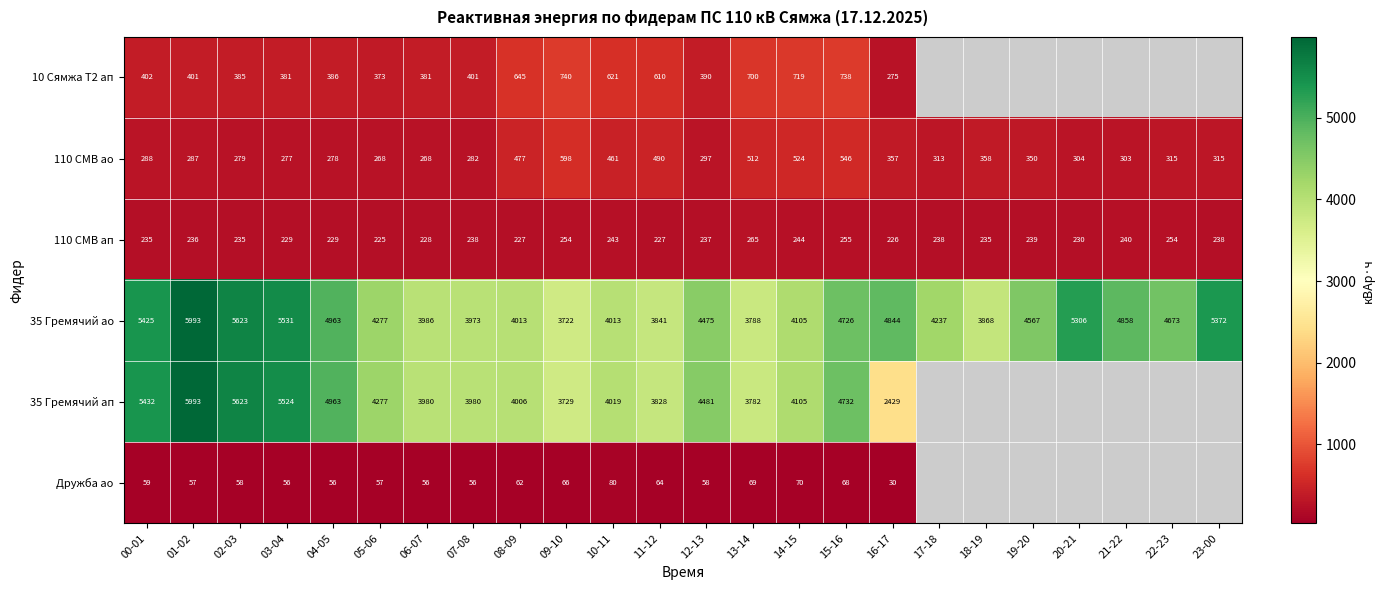

At which category does the chart reach its minimum across all series?

16-17